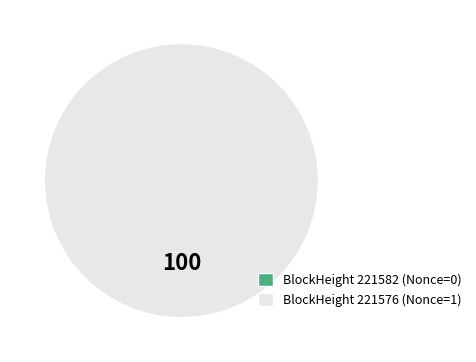

Rank the categories by value from highest to lowest.

221576, 221582